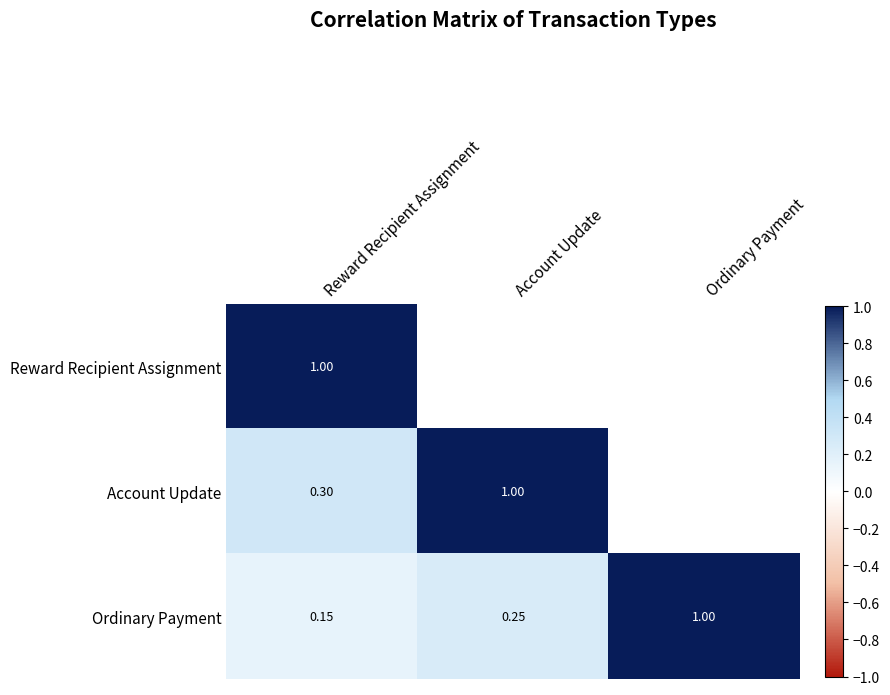

Rank the series at Reward Recipient Assignment from highest to lowest value.

Reward Recipient Assignment, Account Update, Ordinary Payment